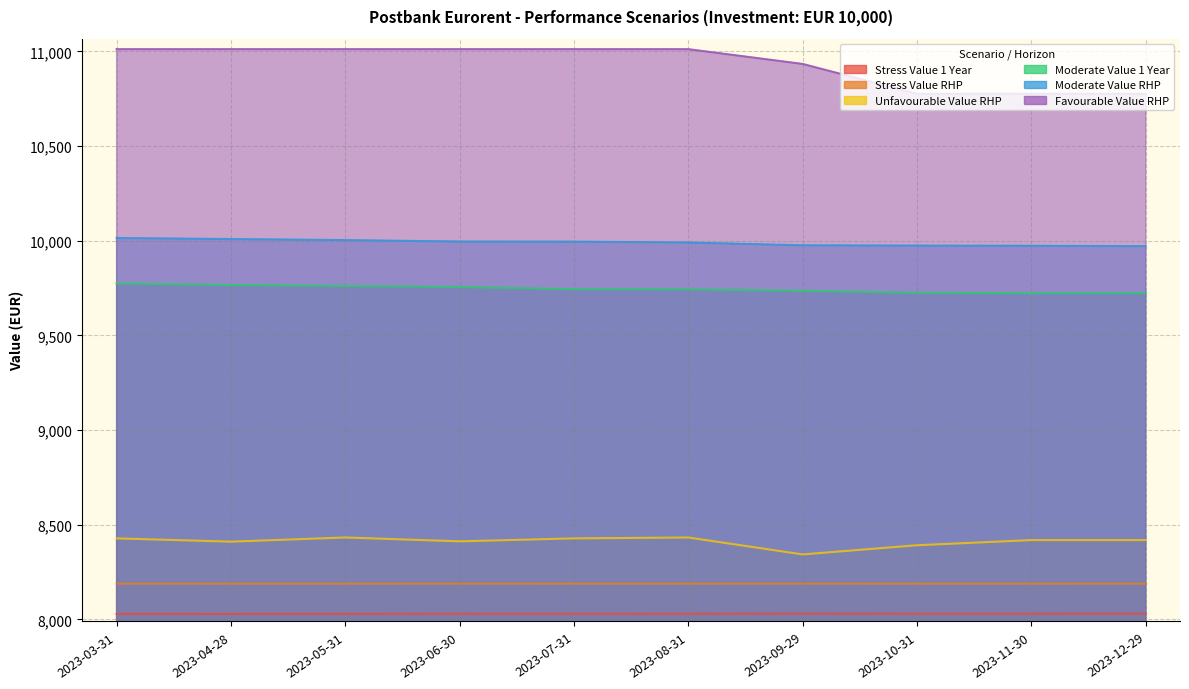

Which series has the largest total across all categories?

Favourable Value RHP